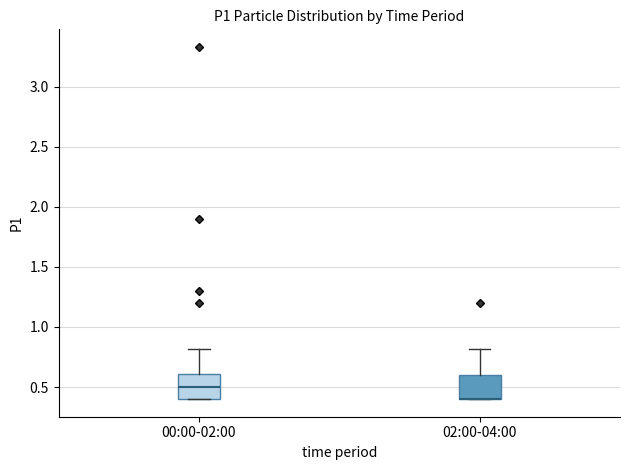

Reading left to right, read every box against the y-axis: the position of its median line, the range the box covers, and the ends of its whiskers. The values are not printed on the chart, so give them approximately, as read against the axis.

00:00-02:00: median 0.5, box 0.4 to 0.6, whiskers 0.4 to 0.8
02:00-04:00: median 0.4 (drawn on the box's lower edge), box 0.4 to 0.6, whiskers 0.4 to 0.8